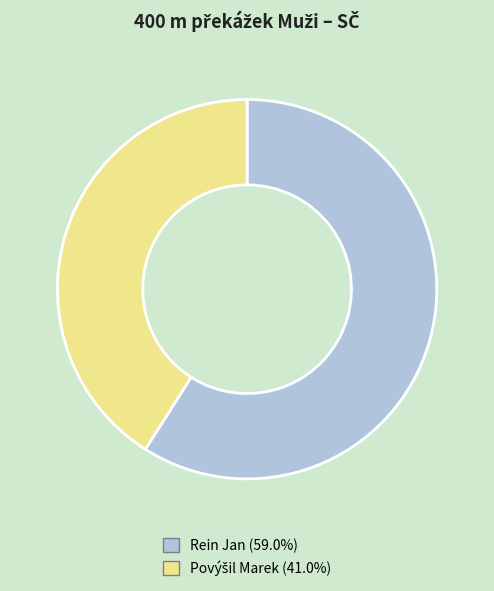

Does any single category account for the majority?

Yes